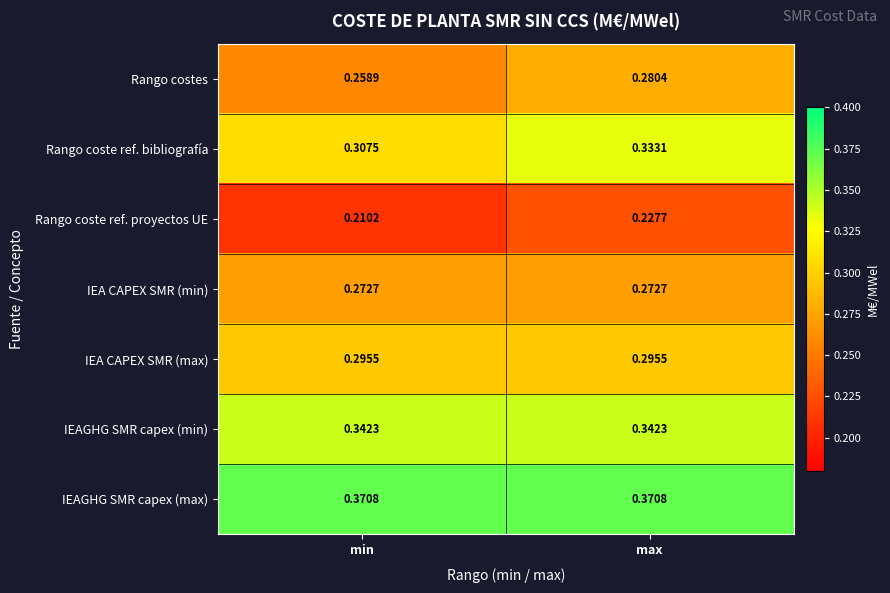

Which series has the widest spread of values?

Rango coste ref. bibliografía